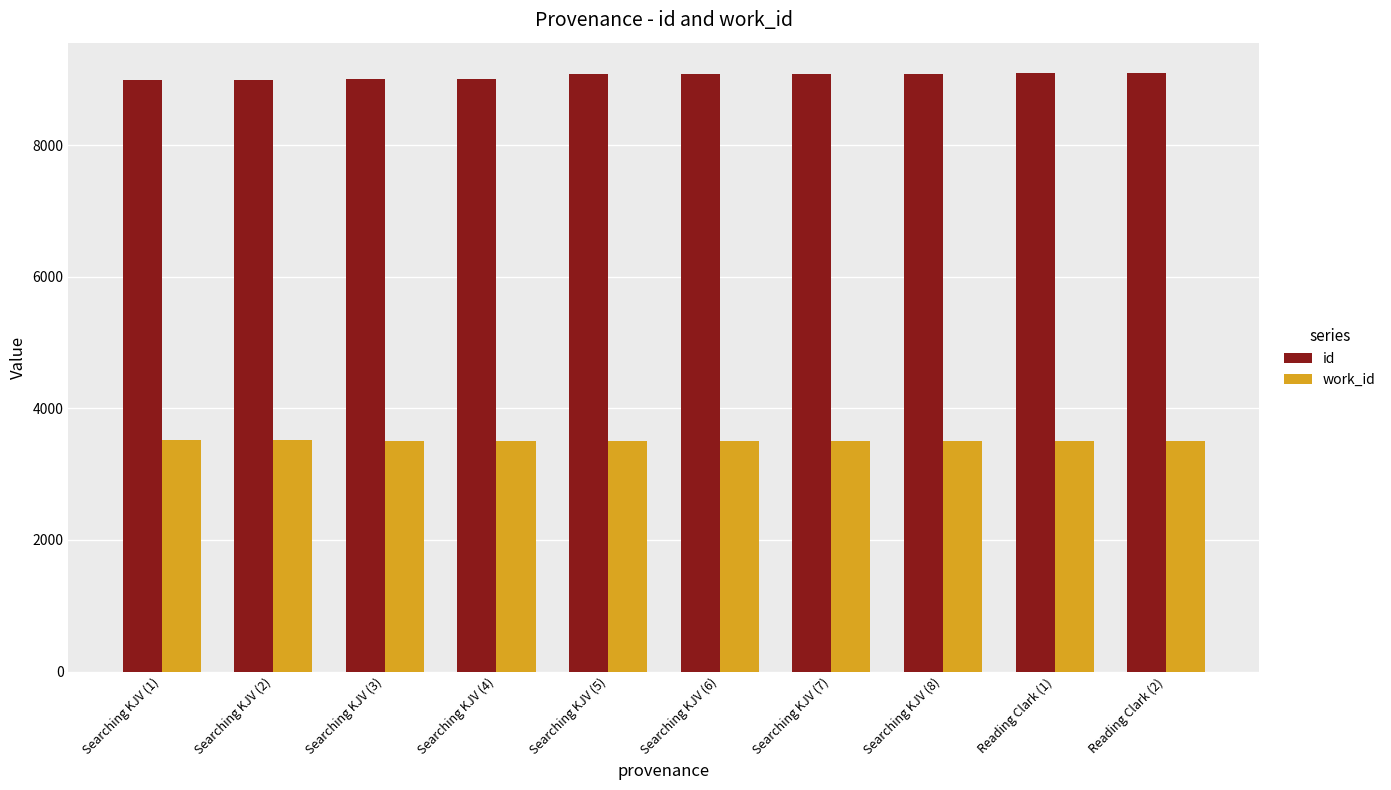

Which series has the largest total across all categories?

id